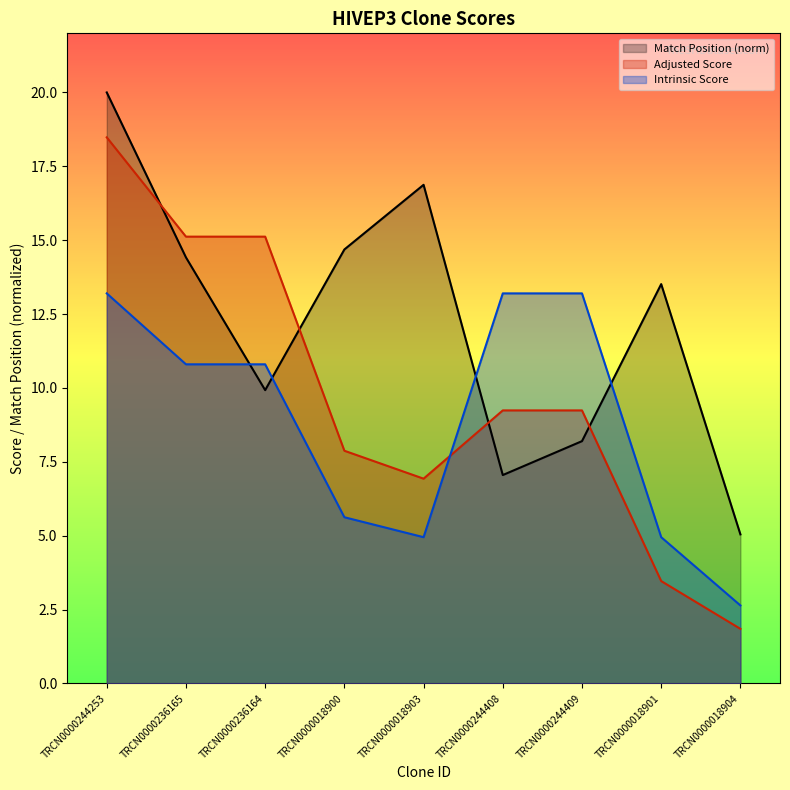

What is the value of the Intrinsic Score point at the 2nd from the left?

10.8